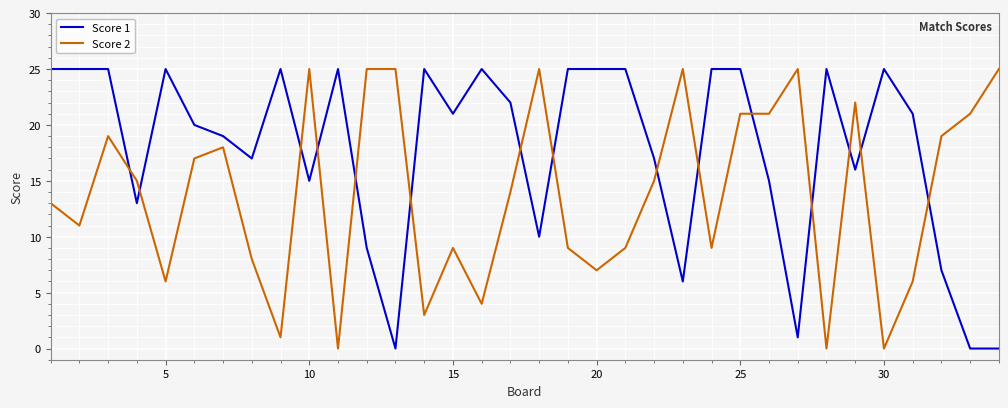

At how many categories does at least one series exceed 10?

34